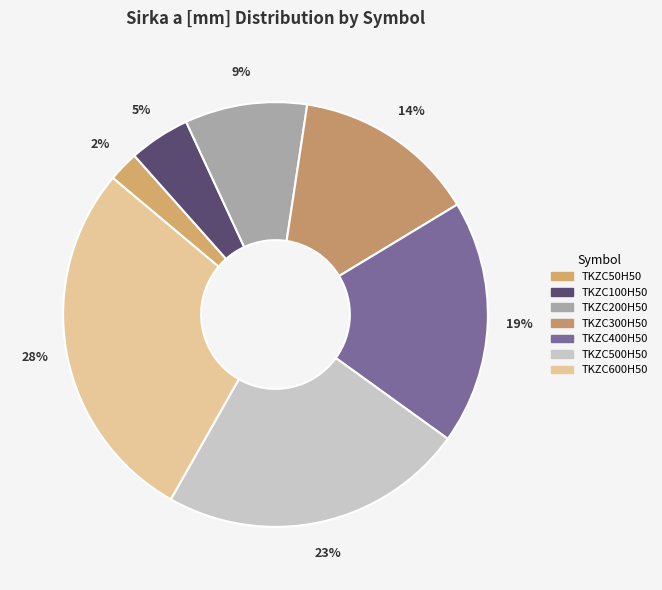

What percentage is the TKZC600H50 slice, to the nearest percent?

28%